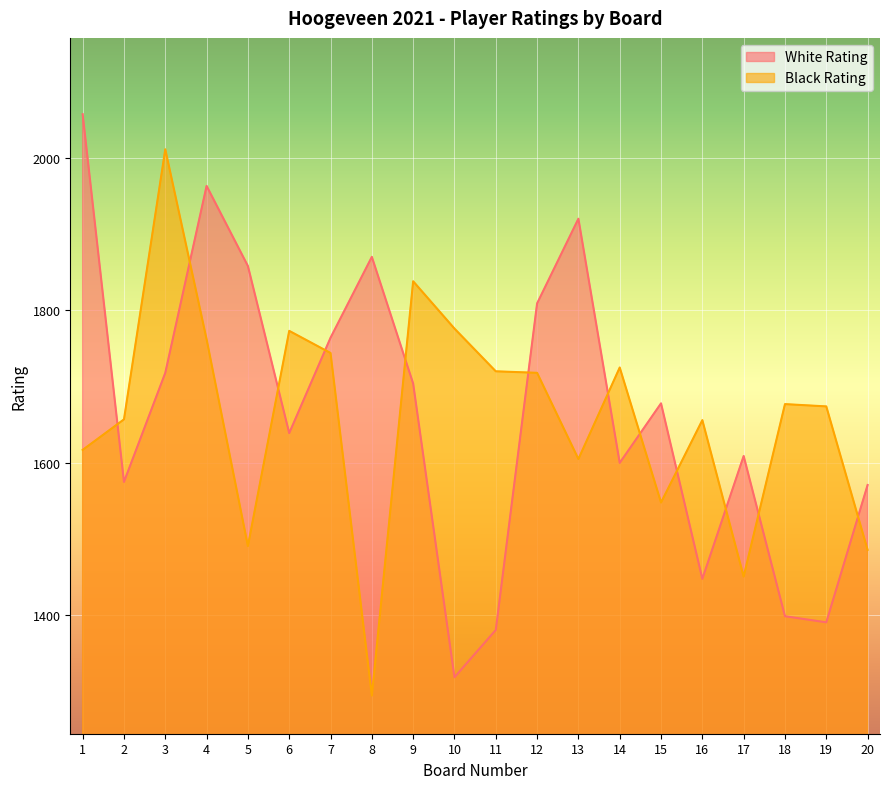

Where do White Rating and Black Rating first cross each other?

1 and 2